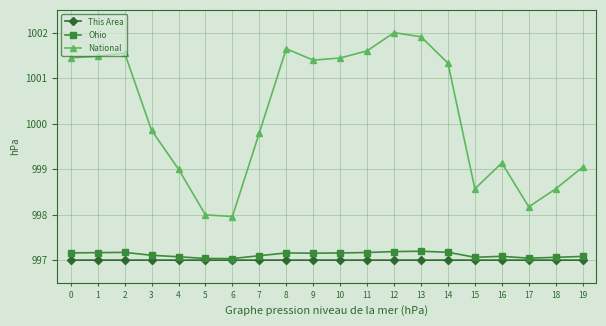

True or false: National and This Area intersect in this chart.

False